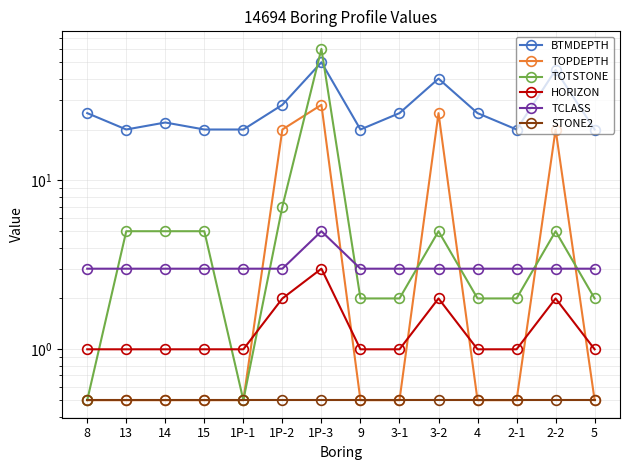

Reading right to left, what are all the values shown in this chart?

BTMDEPTH: 5=20.0	2-2=45.0	2-1=20.0	4=25.0	3-2=40.0	3-1=25.0	9=20.0	1P-3=50.0	1P-2=28.0	1P-1=20.0	15=20.0	14=22.0	13=20.0	8=25.0
TOPDEPTH: 5=0.5	2-2=20.0	2-1=0.5	4=0.5	3-2=25.0	3-1=0.5	9=0.5	1P-3=28.0	1P-2=20.0	1P-1=0.5	15=0.5	14=0.5	13=0.5	8=0.5
TOTSTONE: 5=2.0	2-2=5.0	2-1=2.0	4=2.0	3-2=5.0	3-1=2.0	9=2.0	1P-3=60.0	1P-2=7.0	1P-1=0.5	15=5.0	14=5.0	13=5.0	8=0.5
HORIZON: 5=1.0	2-2=2.0	2-1=1.0	4=1.0	3-2=2.0	3-1=1.0	9=1.0	1P-3=3.0	1P-2=2.0	1P-1=1.0	15=1.0	14=1.0	13=1.0	8=1.0
TCLASS: 5=3.0	2-2=3.0	2-1=3.0	4=3.0	3-2=3.0	3-1=3.0	9=3.0	1P-3=5.0	1P-2=3.0	1P-1=3.0	15=3.0	14=3.0	13=3.0	8=3.0
STONE2: 5=0.5	2-2=0.5	2-1=0.5	4=0.5	3-2=0.5	3-1=0.5	9=0.5	1P-3=0.5	1P-2=0.5	1P-1=0.5	15=0.5	14=0.5	13=0.5	8=0.5